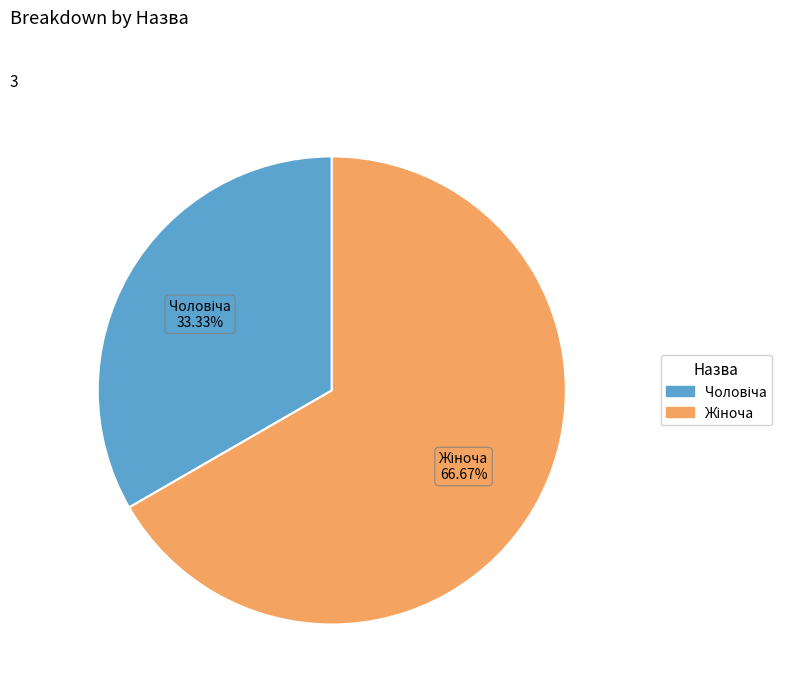

Does any single category account for the majority?

Yes